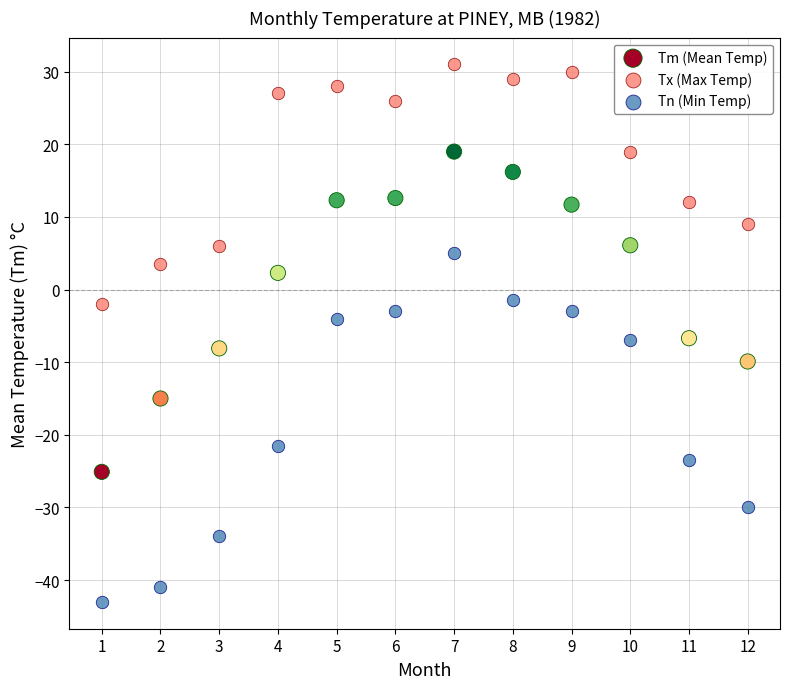

Across all data points, what is the range of Y values (max minus min)?

74.0